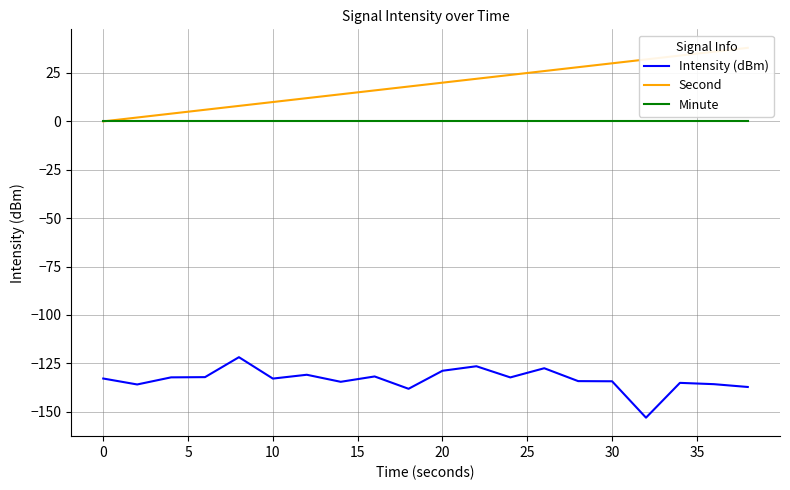

The value of Intensity (dBm) at 30 is -134.3. True or false?

True